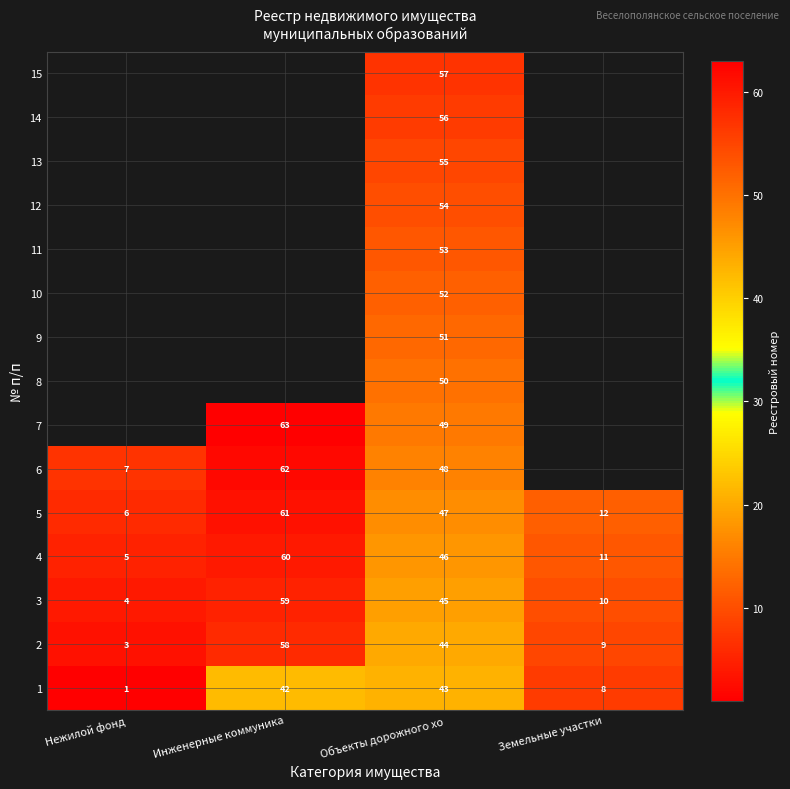

At which category does the chart reach its peak across all series?

Инженерные коммуника